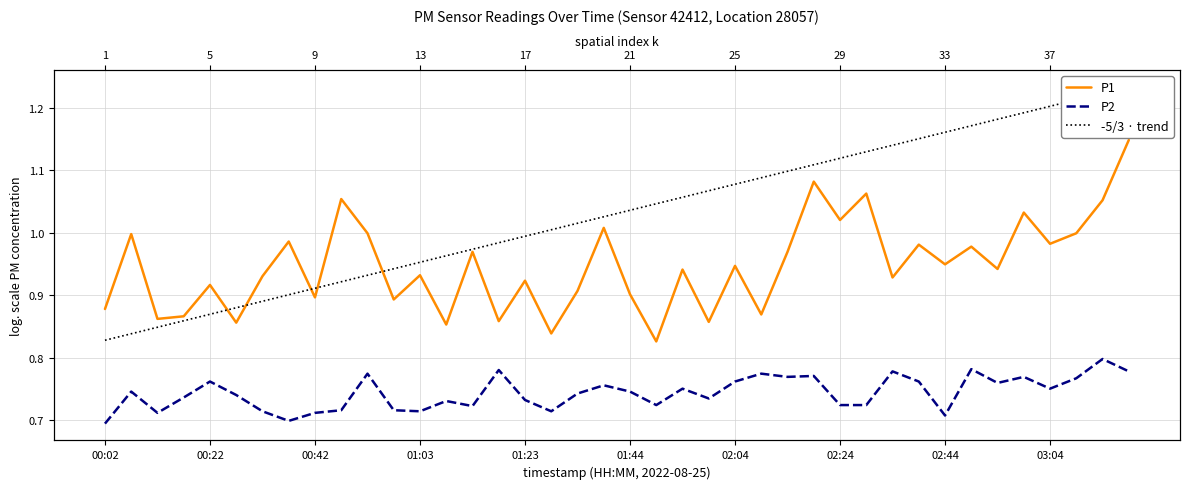

What is the minimum value for -5/3 · trend?

0.8